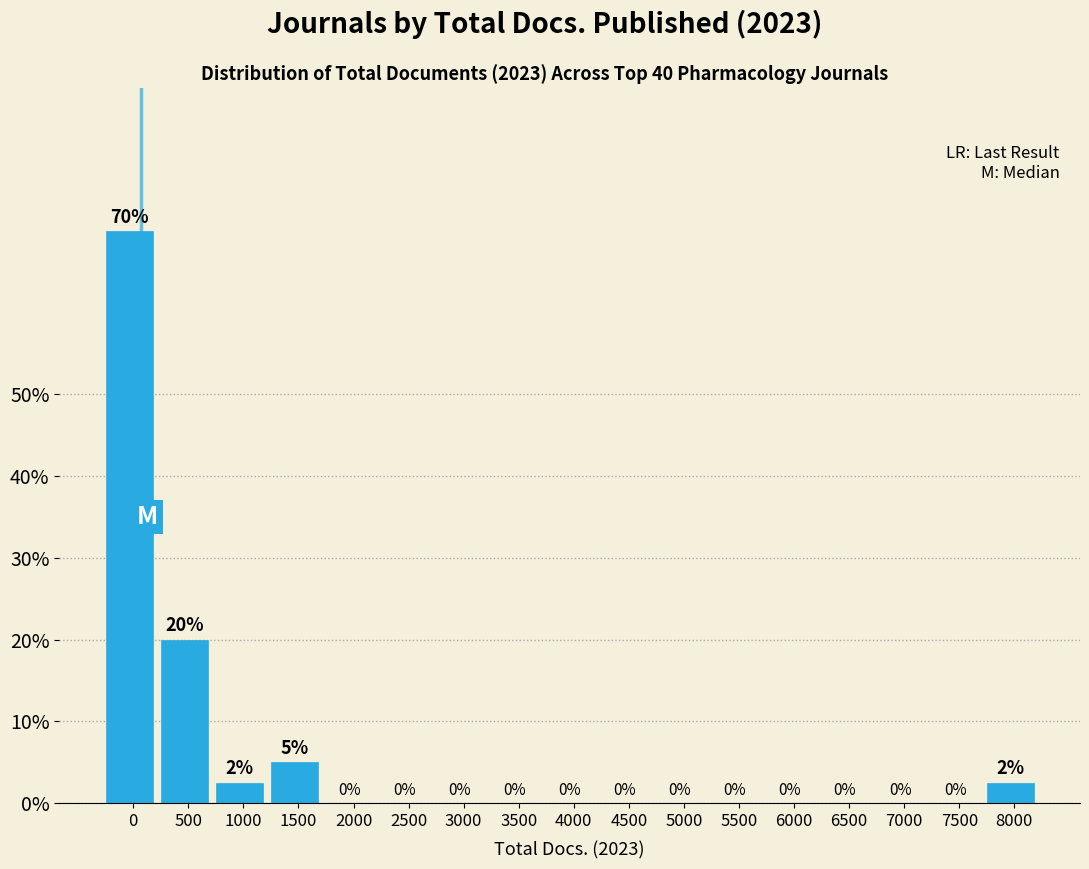

At which label is the value closest to 35?

500